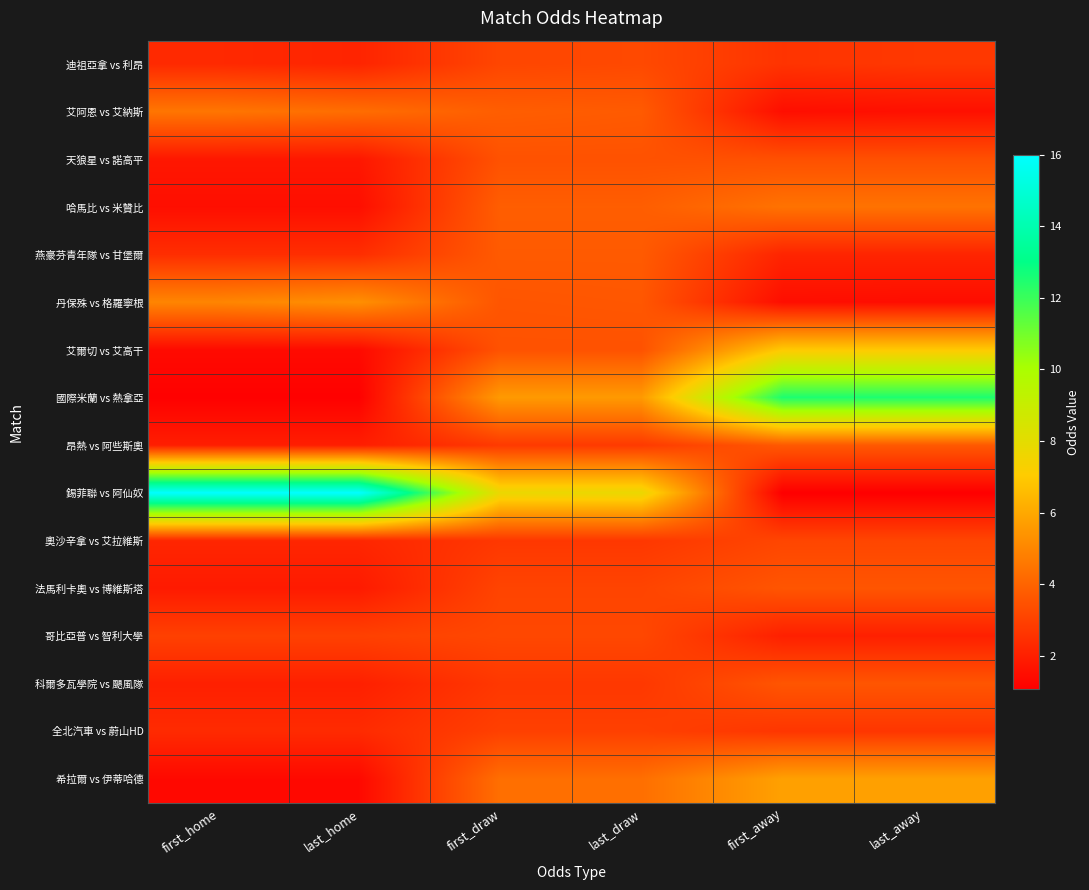

What is the difference between the highest and lowest values at last_home?

14.9